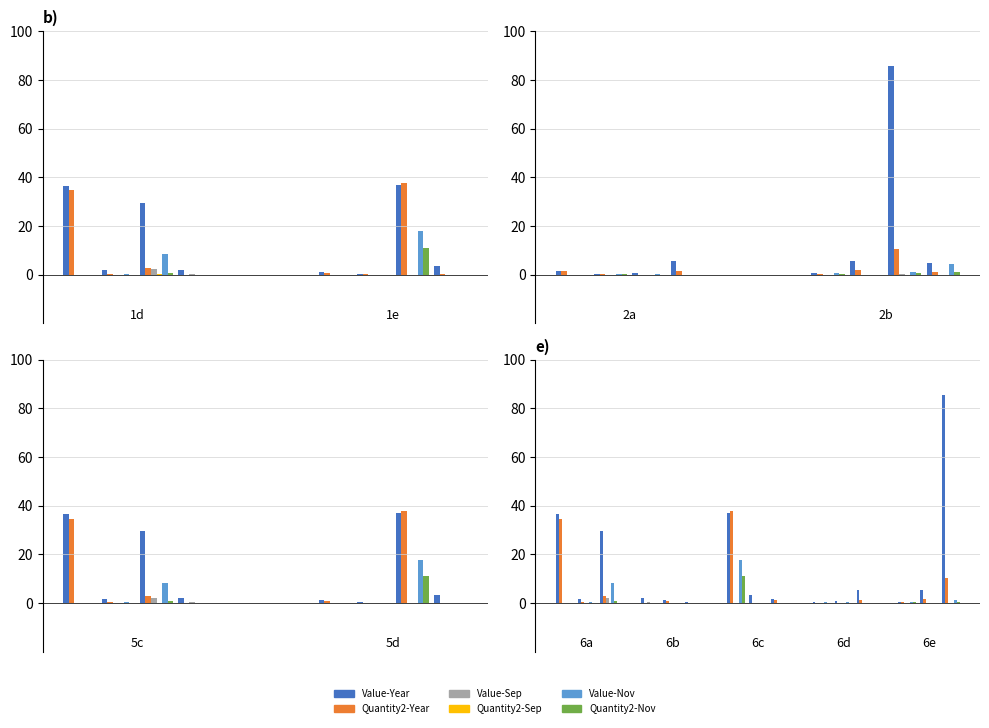

How many distinct data groups are displayed?

6